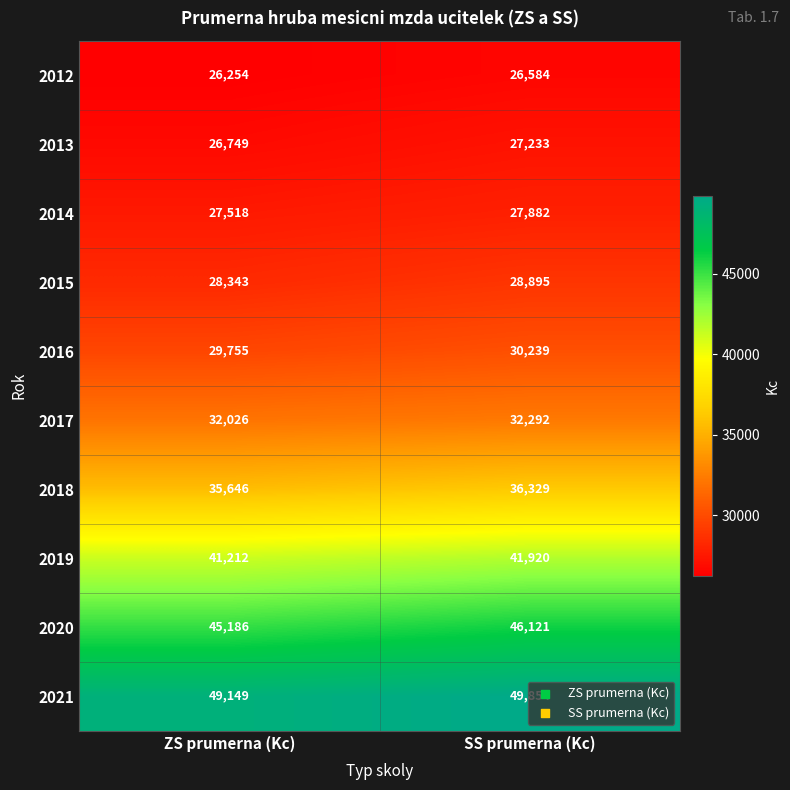

Rank the series at ZS prumerna (Kc) from highest to lowest value.

2021, 2020, 2019, 2018, 2017, 2016, 2015, 2014, 2013, 2012